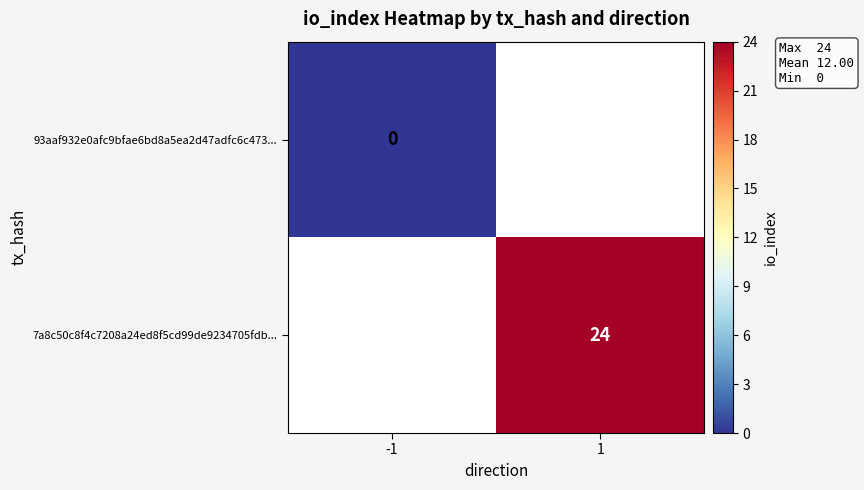

True or false: 7a8c50c8f4c7208a24ed8f5cd99de9234705fdb... has a value of 24 at 1.

True